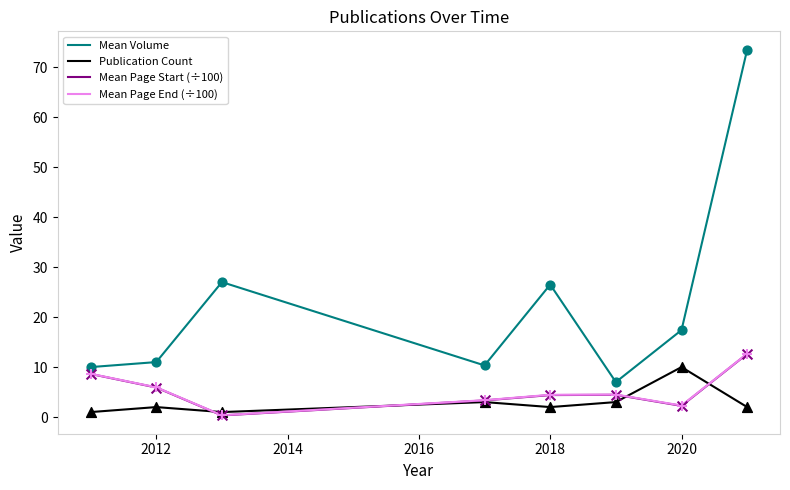

At how many categories does at least one series exceed 67?

1